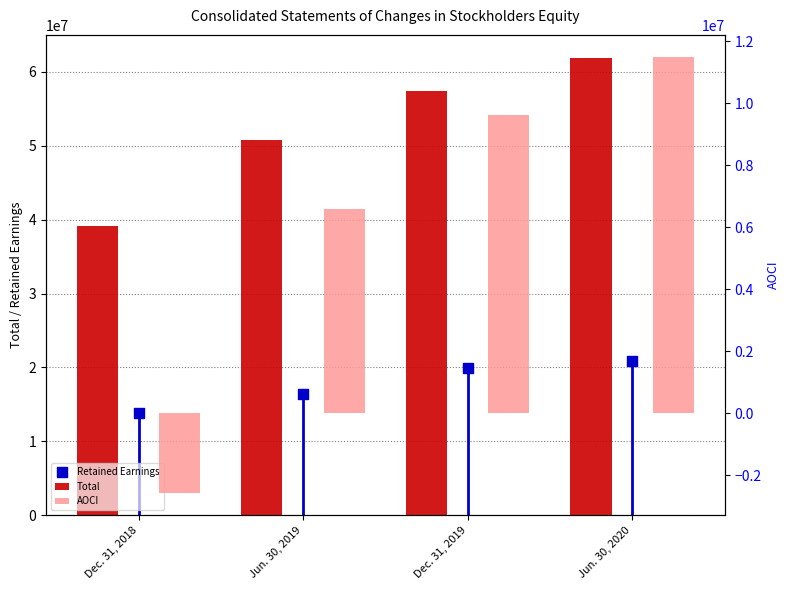

Which series contains the lowest Y value?

AOCI